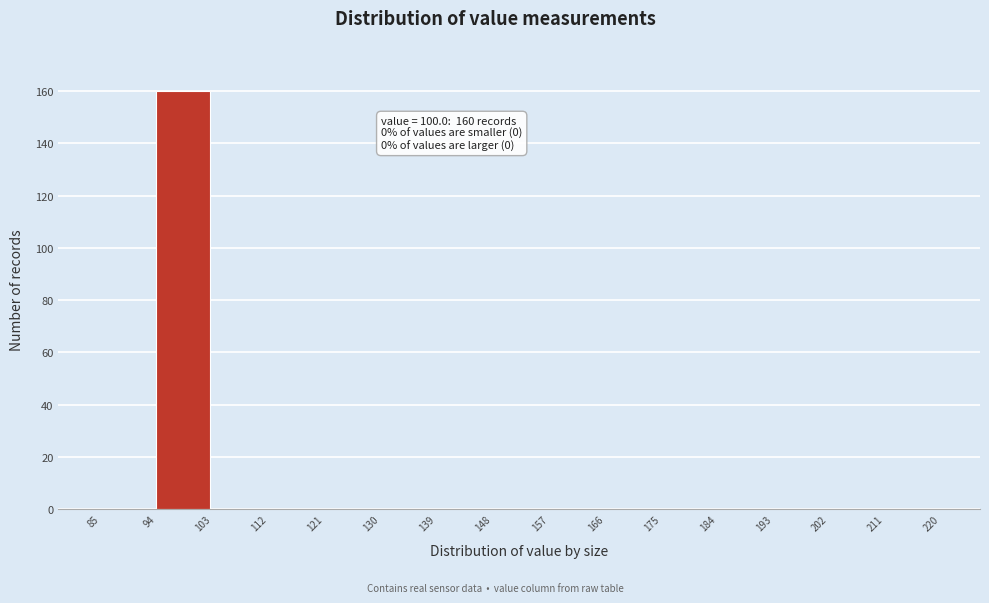

Over which range of the x-axis is the bar tallest?

94 to 103